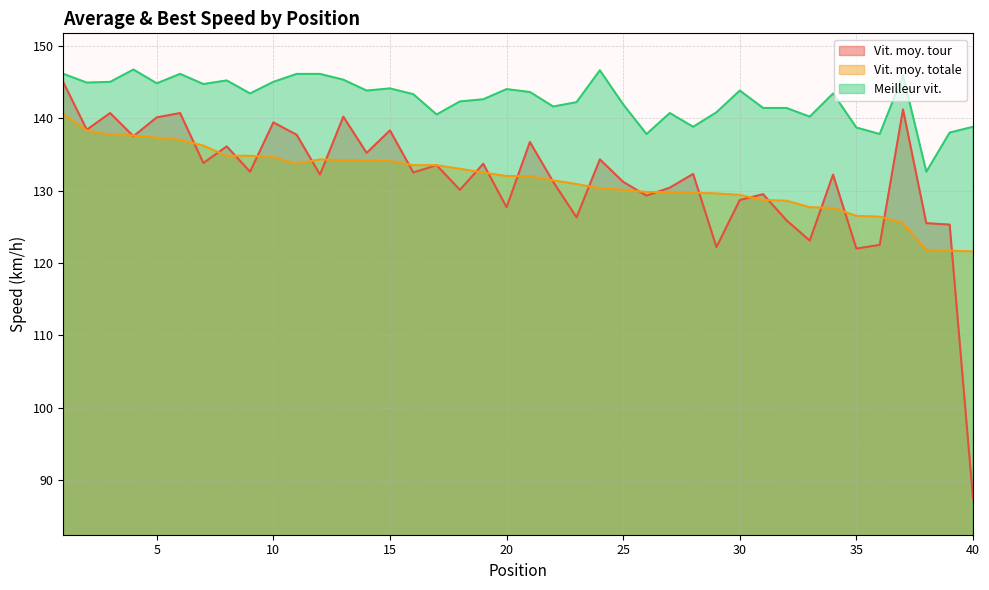

What is the difference between the Meilleur vit. values at 10 and 17?

4.5